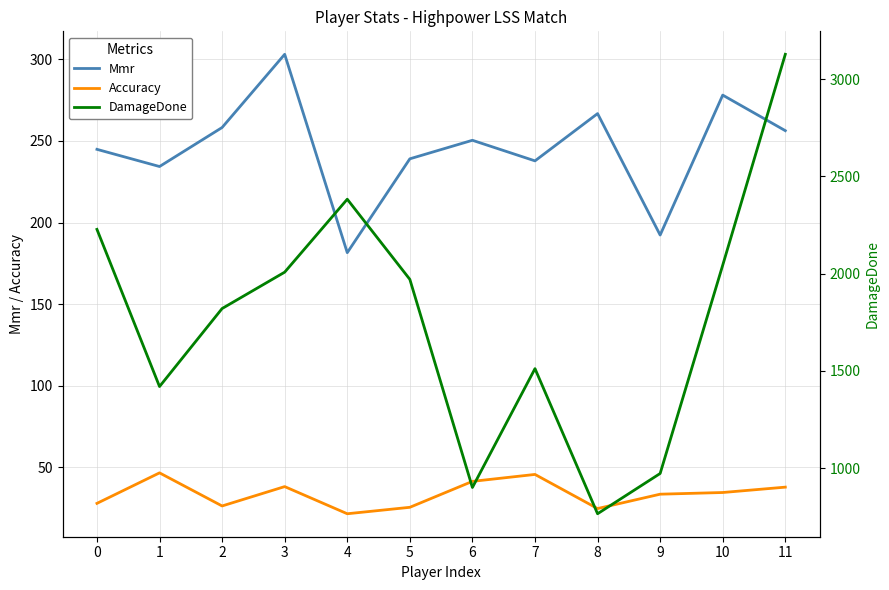

At which category does the chart reach its minimum across all series?

4